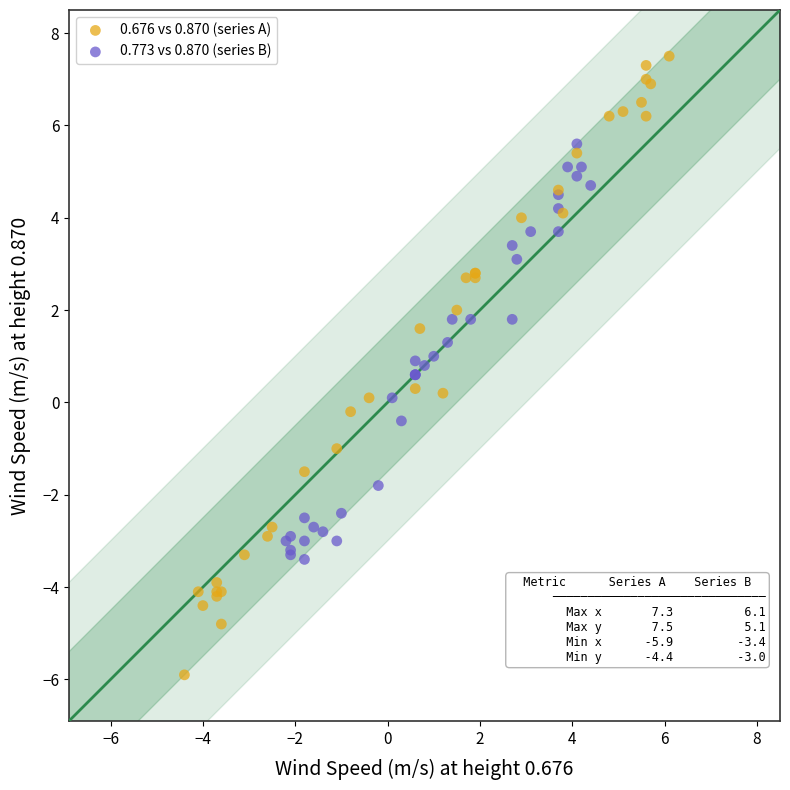

Which series contains the lowest Y value?

0.676 vs 0.870 (series A)